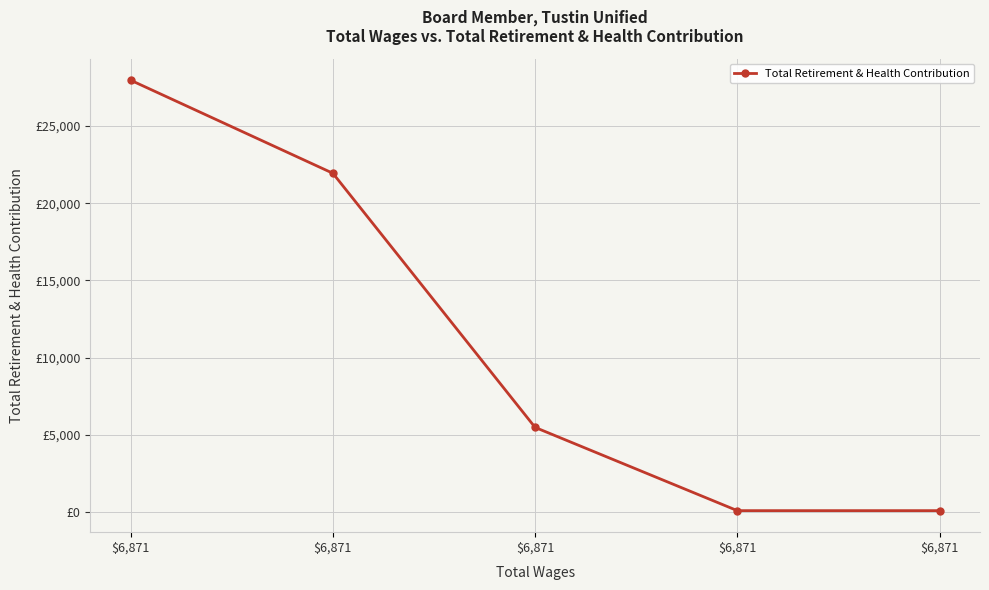

List the labels in order of value, largest first.

$6,871, $6,871, $6,871, $6,871, $6,871